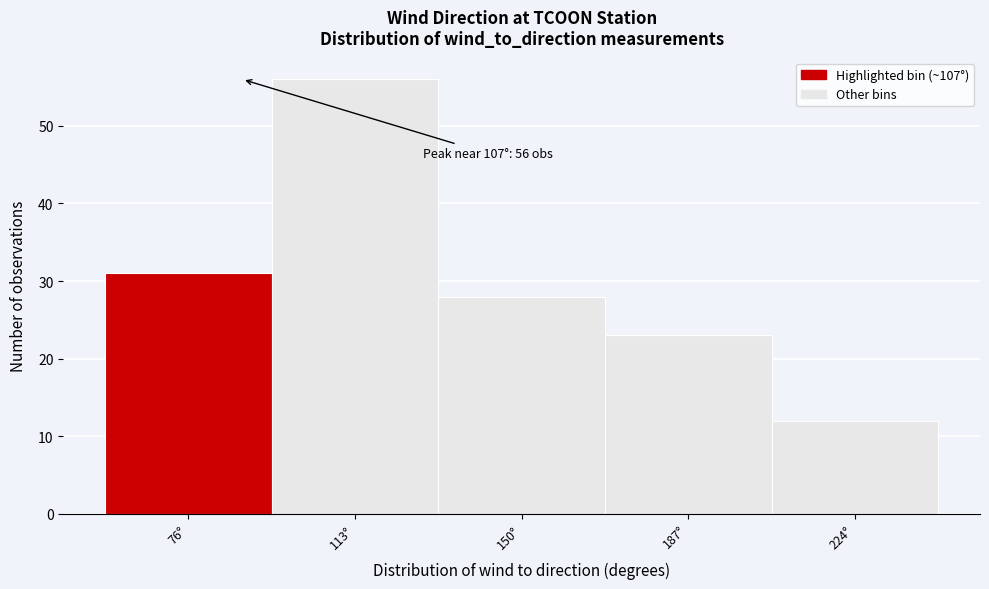

Reading left to right, what are all the values shown in this chart?

76°=31	113°=56	150°=28	187°=23	224°=12